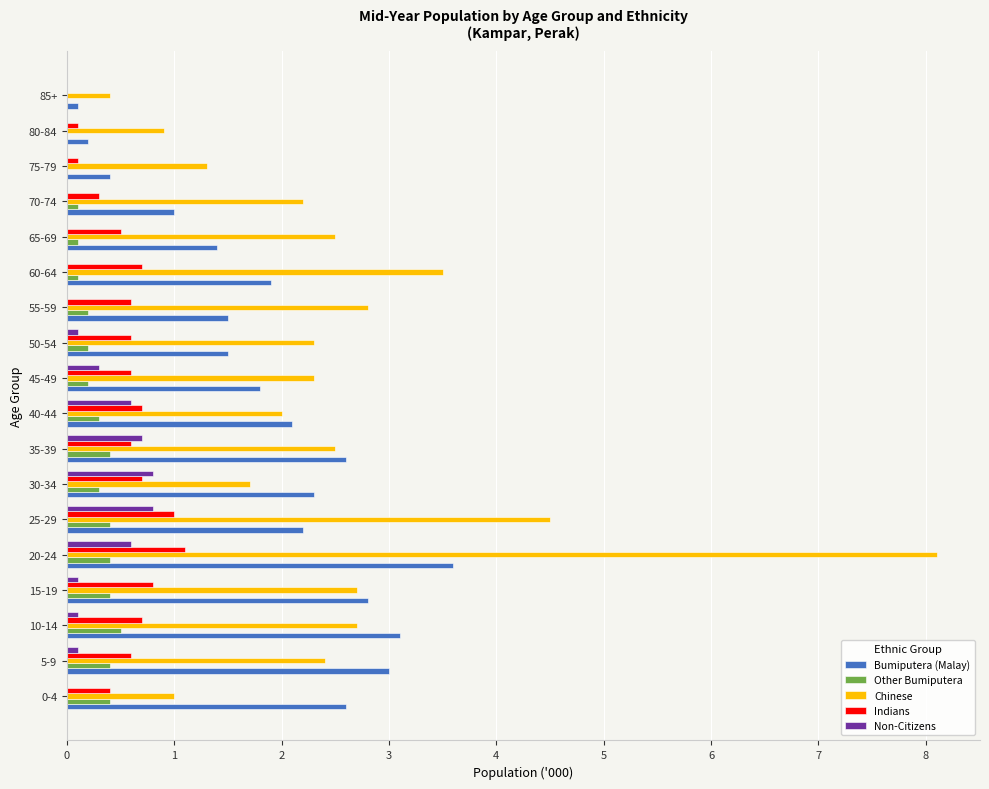

Is it true that Other Bumiputera equals 0.1 at 0-4?

False